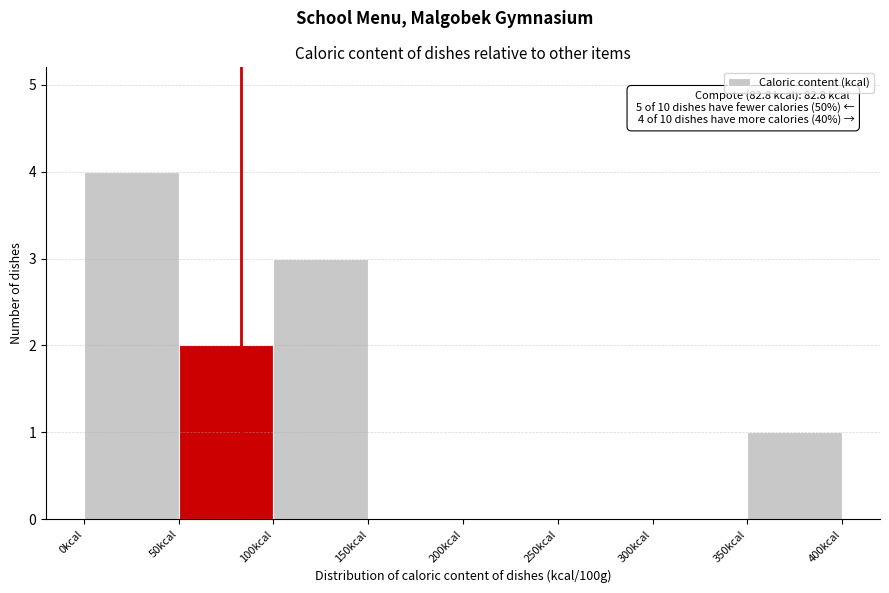

Which range on the x-axis has the tallest bar?

0 to 50